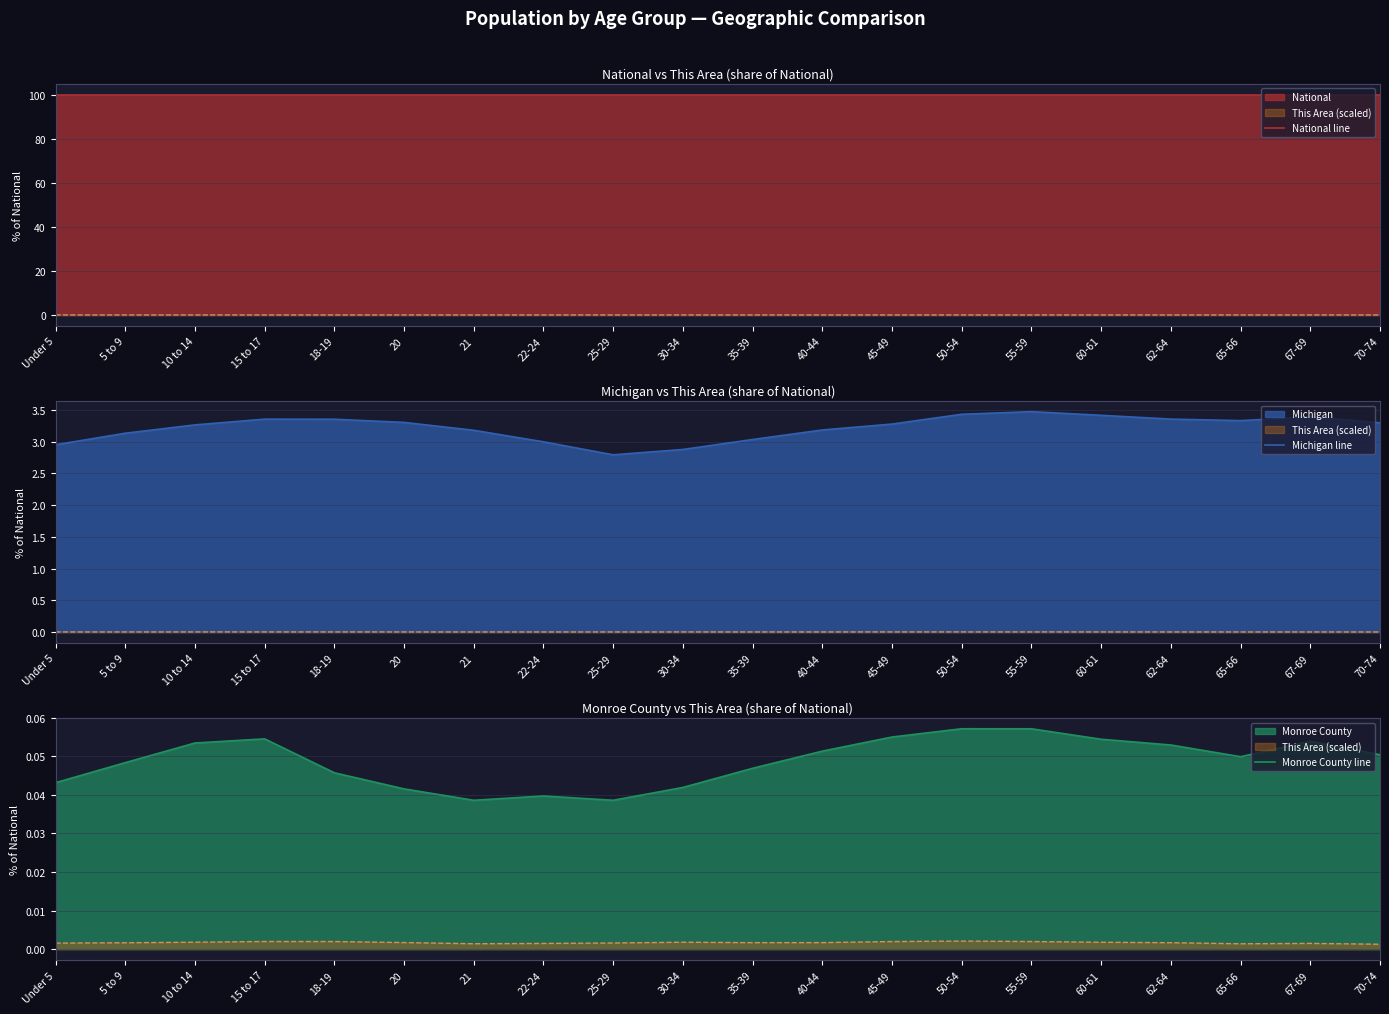

Reading right to left, list all the values displayed in this chart.

National line: 70-74=100.0	67-69=100.0	65-66=100.0	62-64=100.0	60-61=100.0	55-59=100.0	50-54=100.0	45-49=100.0	40-44=100.0	35-39=100.0	30-34=100.0	25-29=100.0	22-24=100.0	21=100.0	20=100.0	18-19=100.0	15 to 17=100.0	10 to 14=100.0	5 to 9=100.0	Under 5=100.0
Michigan line: 70-74=3.3	67-69=3.4	65-66=3.3	62-64=3.4	60-61=3.4	55-59=3.5	50-54=3.4	45-49=3.3	40-44=3.2	35-39=3.0	30-34=2.9	25-29=2.8	22-24=3.0	21=3.2	20=3.3	18-19=3.4	15 to 17=3.4	10 to 14=3.3	5 to 9=3.1	Under 5=3.0
Monroe County line: 70-74=0.1	67-69=0.1	65-66=0.0	62-64=0.1	60-61=0.1	55-59=0.1	50-54=0.1	45-49=0.1	40-44=0.1	35-39=0.0	30-34=0.0	25-29=0.0	22-24=0.0	21=0.0	20=0.0	18-19=0.0	15 to 17=0.1	10 to 14=0.1	5 to 9=0.0	Under 5=0.0